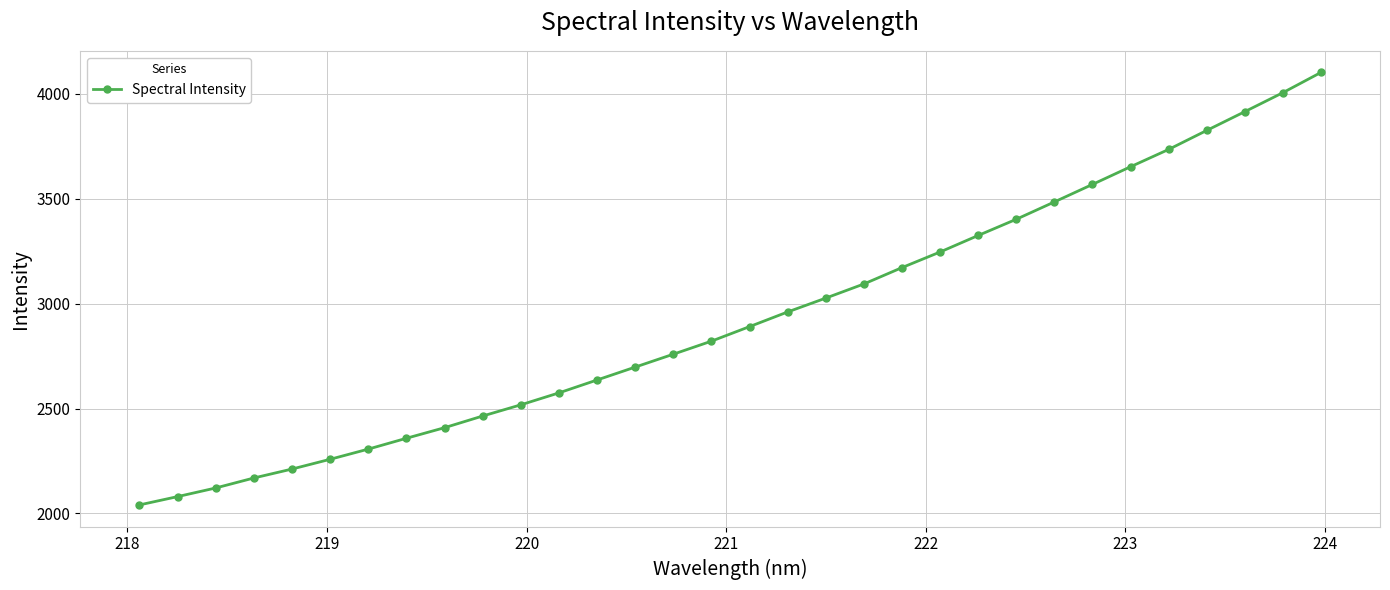

What is the value of the 7th point from the left?

2306.9